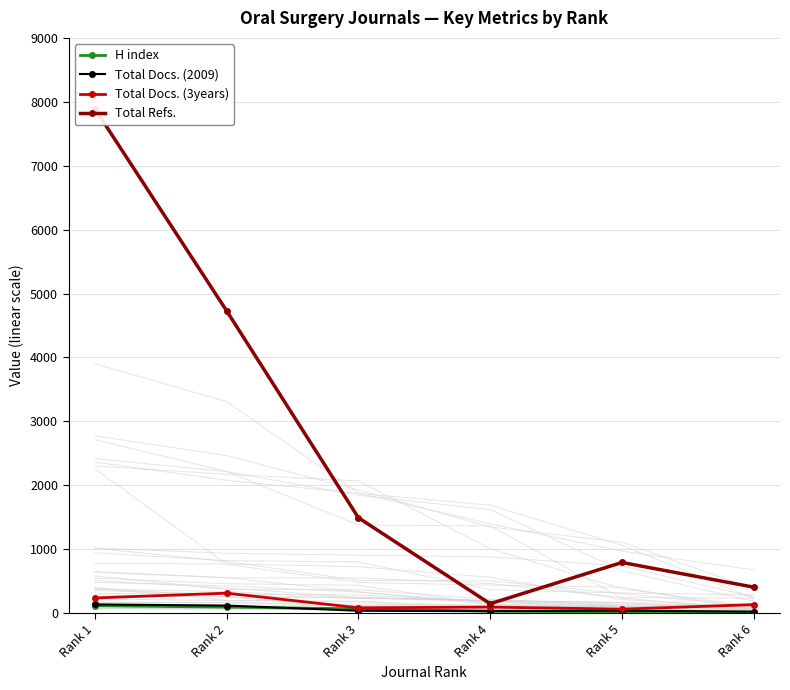

What is the sum of the H index values at Rank 4 and Rank 5?

48